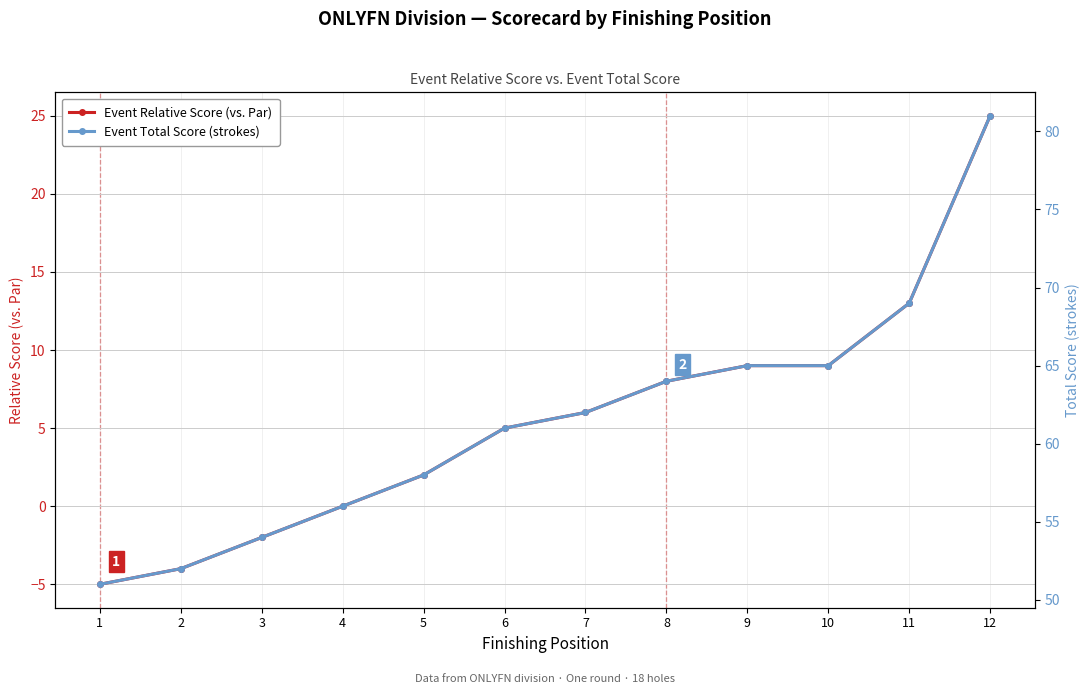

Is it true that Event Relative Score (vs. Par) equals 14 at 8?

False